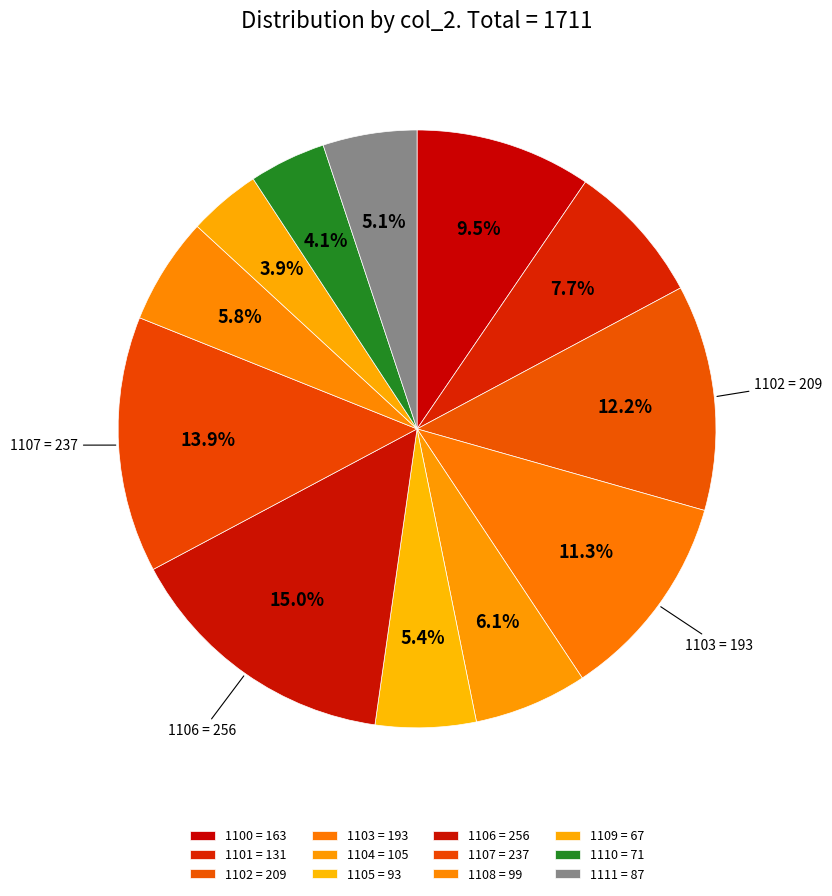

To the nearest percent, what is the difference between the largest and smallest slice percentages?

11%